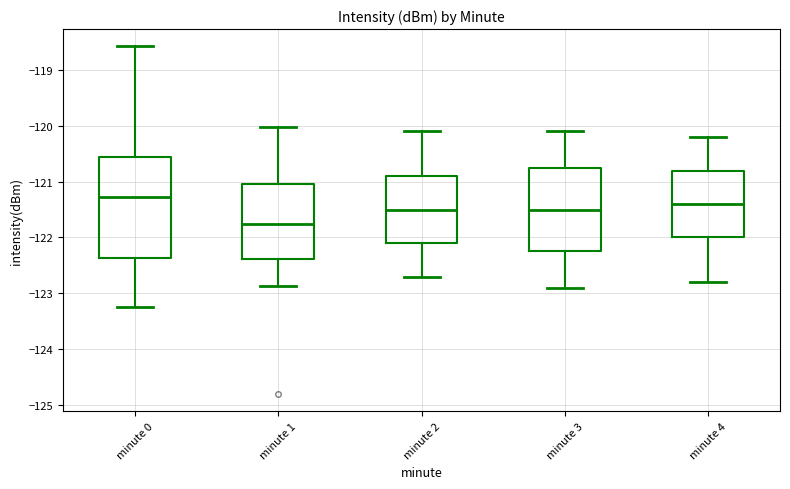

Which box is the tallest, from its lower edge to its upper edge?

minute 0